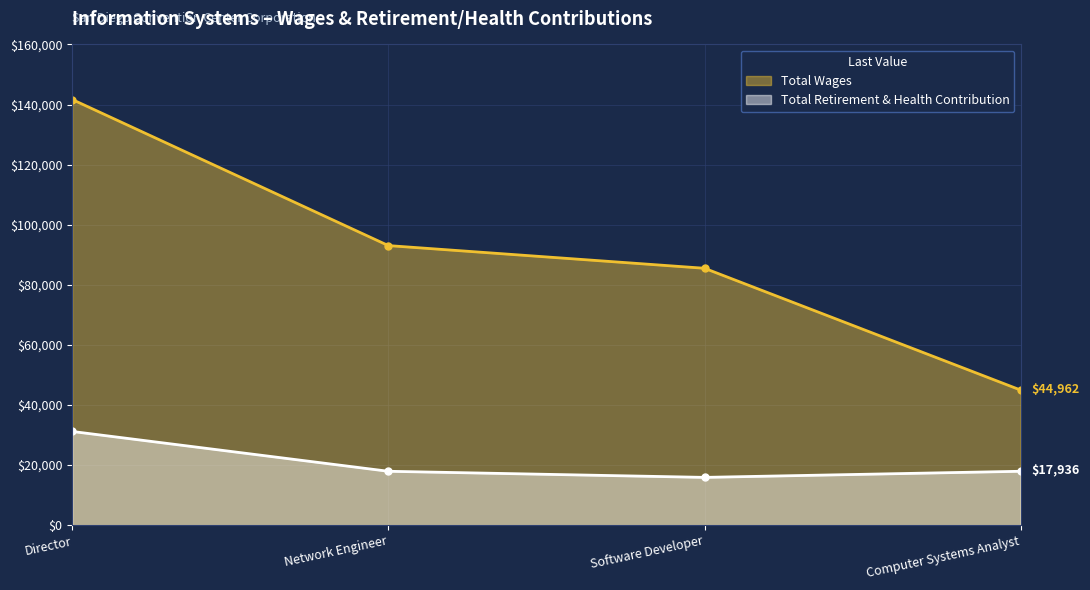

What position from the left is Software Developer?

3